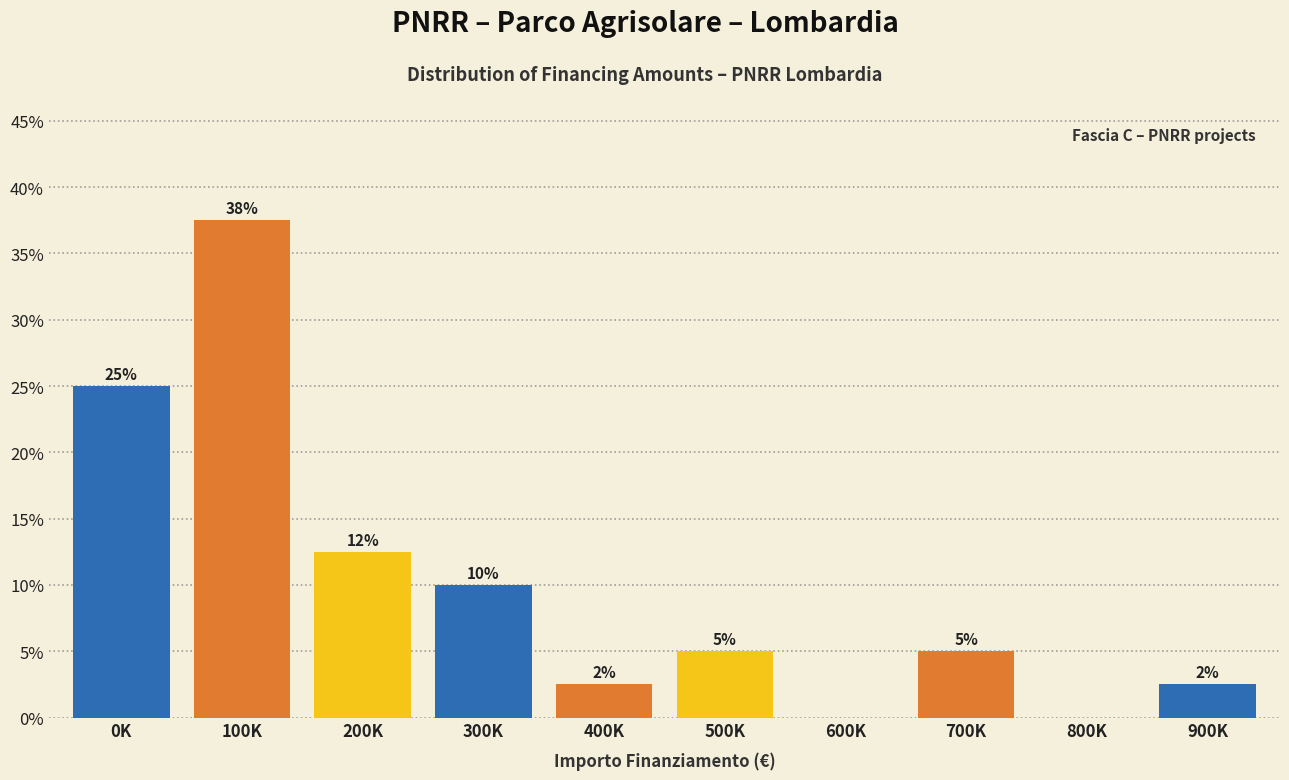

Read the value at 100K.

37.5